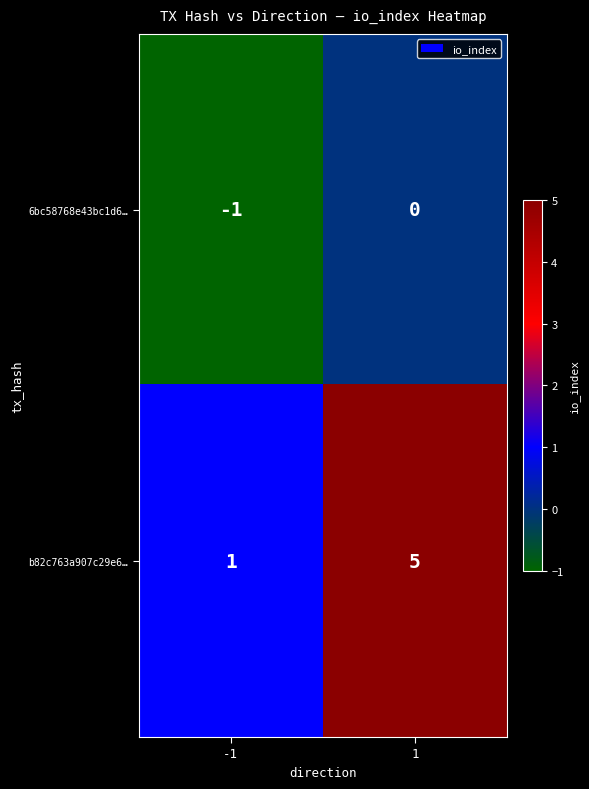

Count the number of categories in the chart.

2